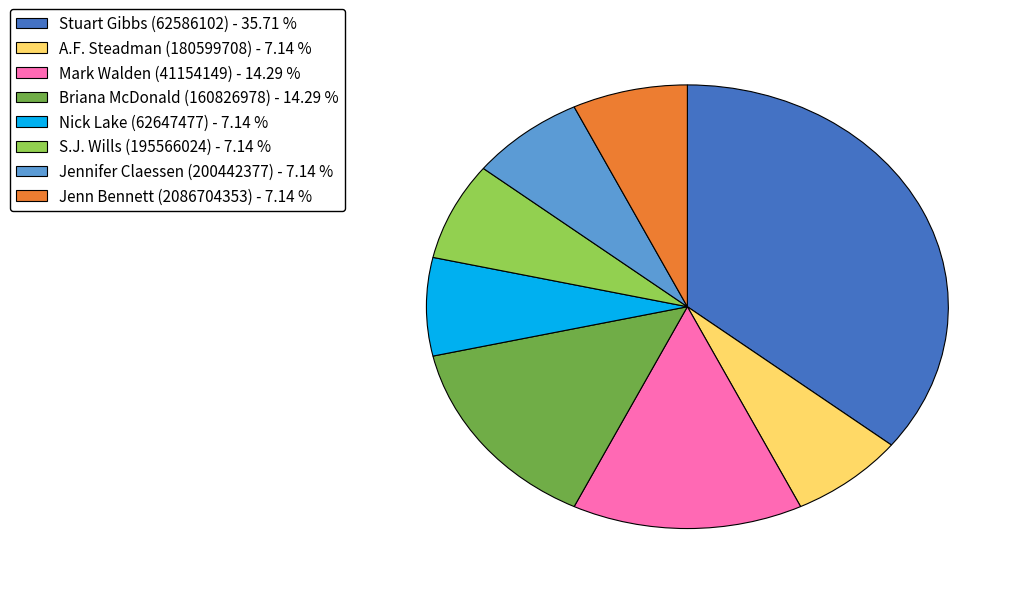

True or false: Jenn Bennett (2086704353) accounts for 7% of the total.

True